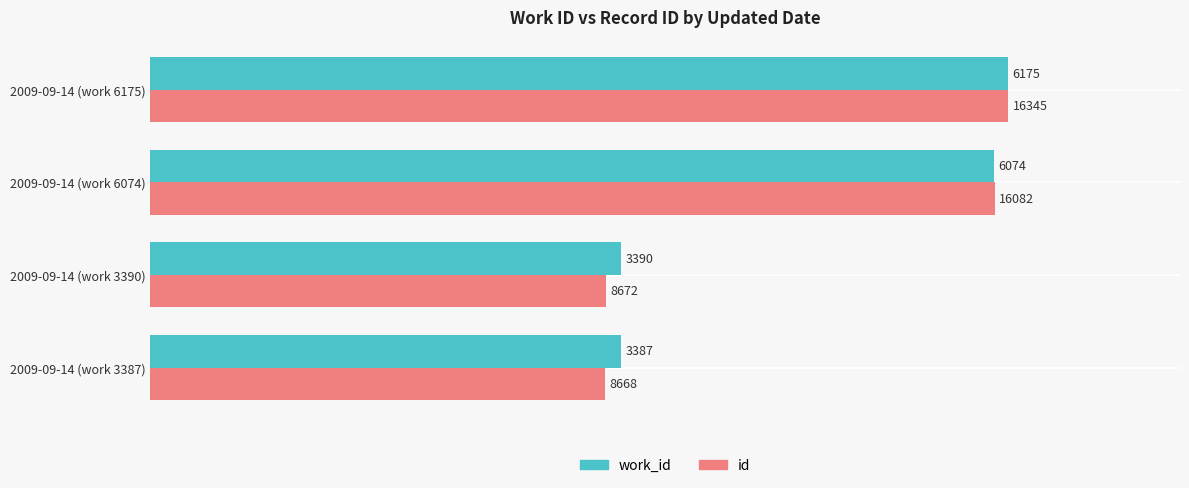

Which series has the widest spread of values?

id